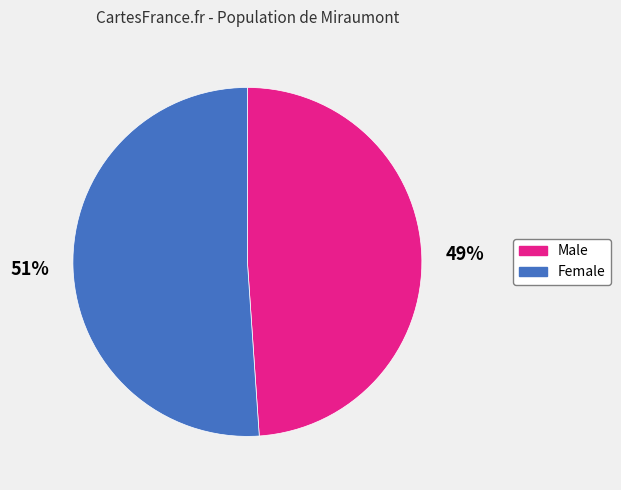

To the nearest percent, what is the difference between the Male and Female slice percentages?

2%